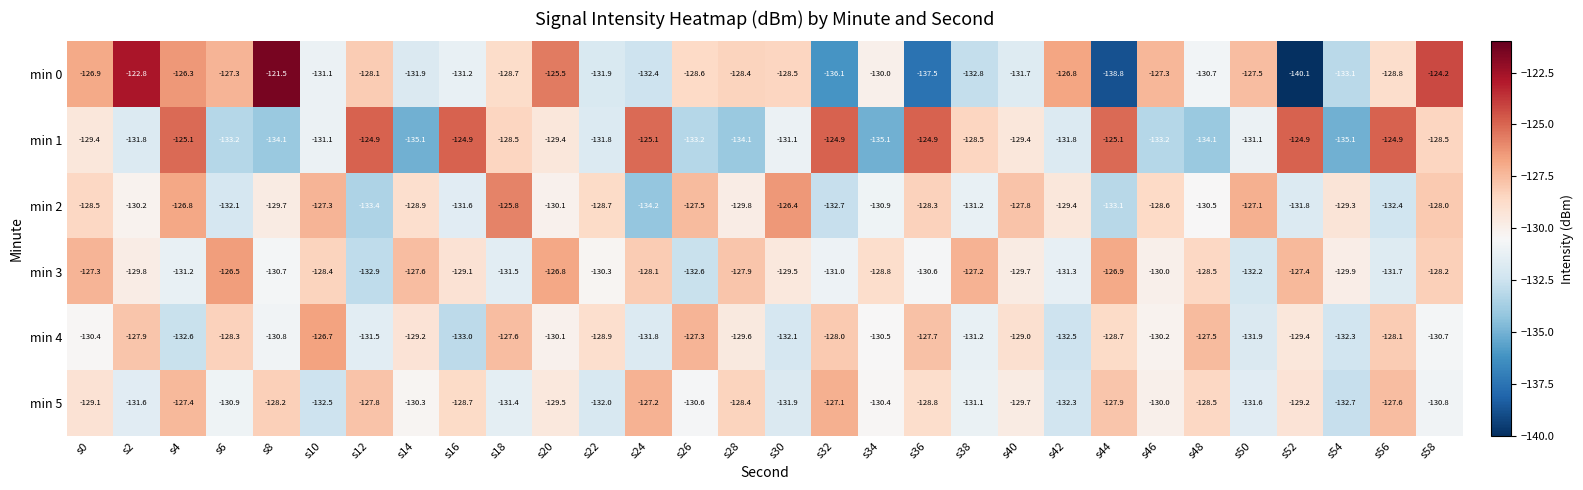

At which category does the chart reach its minimum across all series?

s52